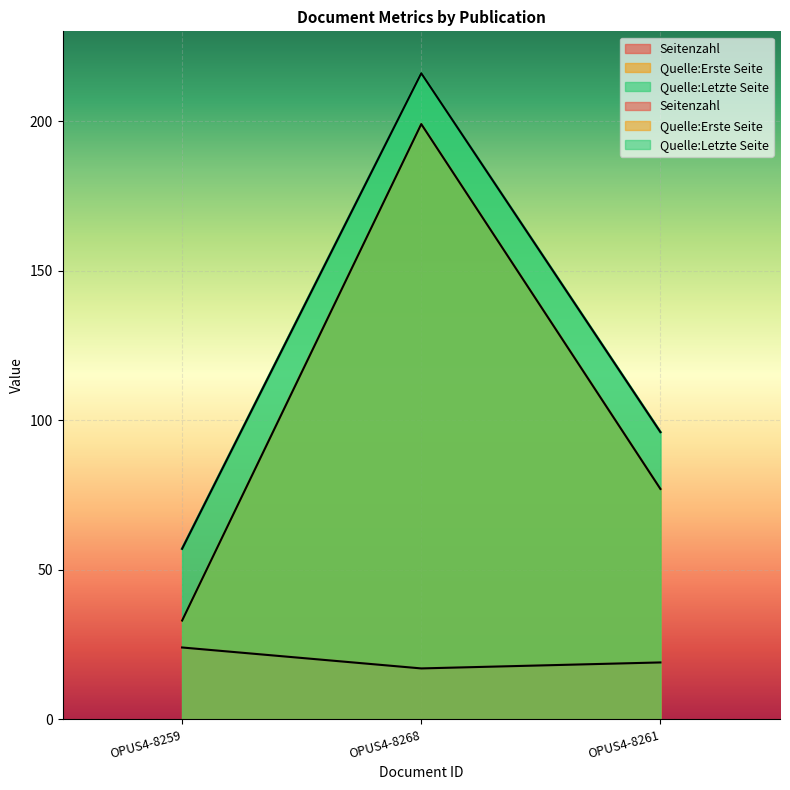

What is the value of the Seitenzahl point at the 3rd from the left?

19